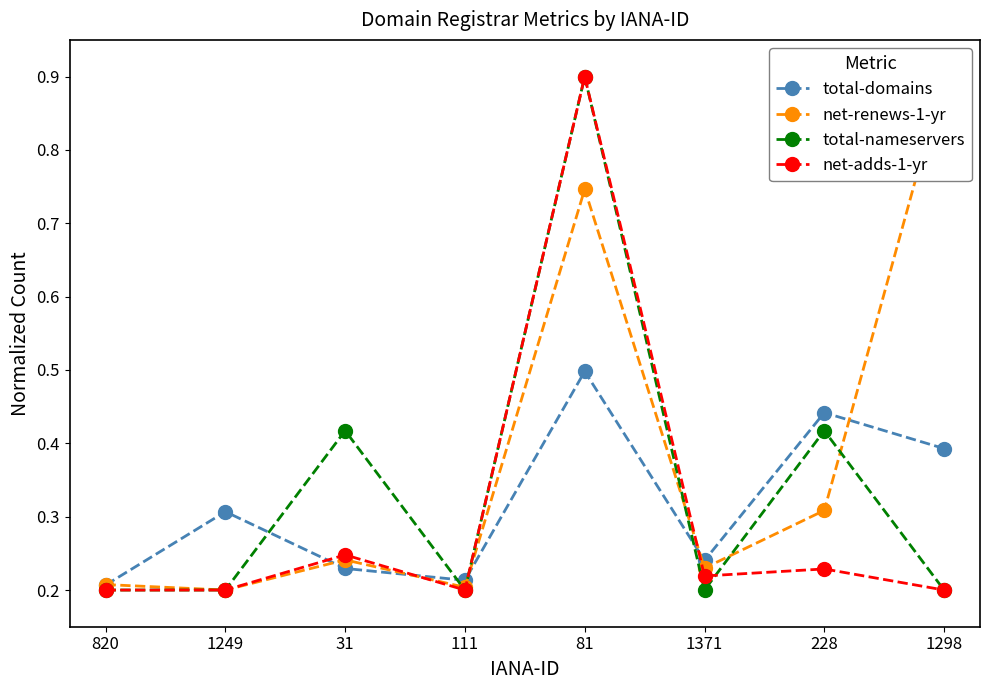

True or false: net-renews-1-yr has a value of 0.9 at 1298.

True